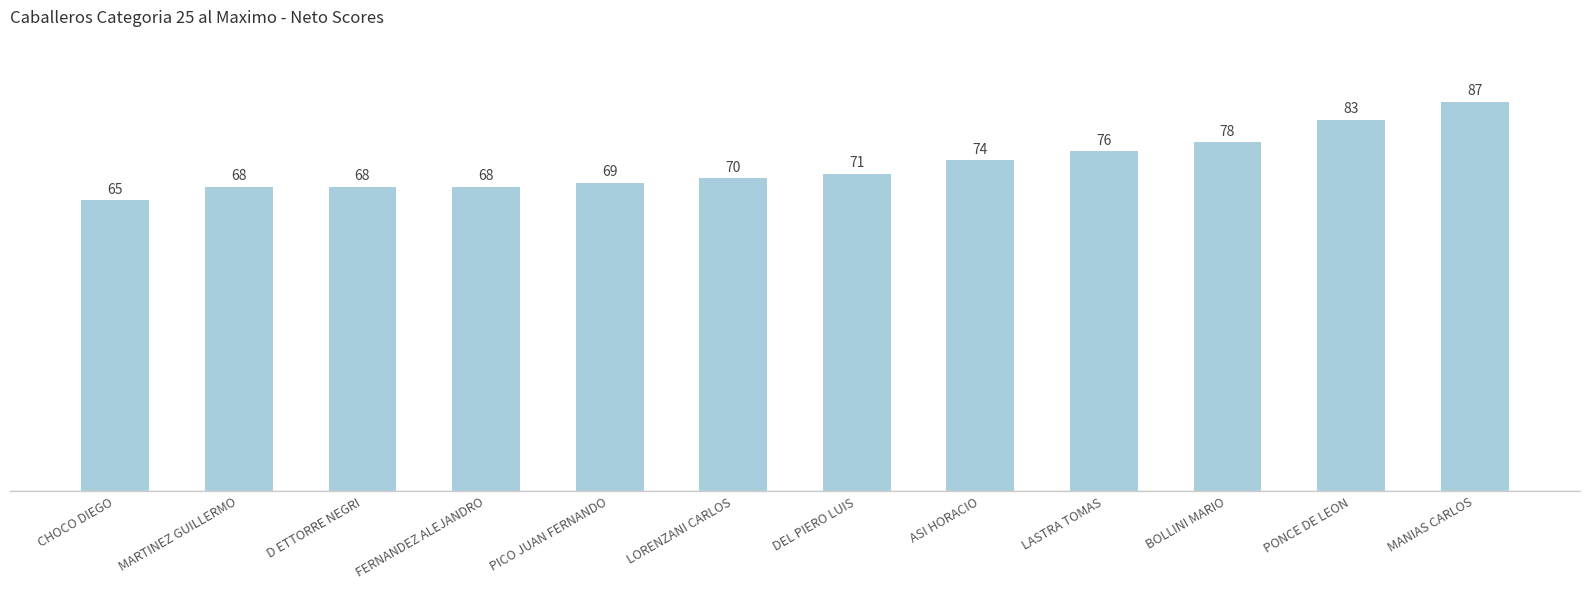

The chart shows a value of 68 at FERNANDEZ ALEJANDRO. True or false?

True